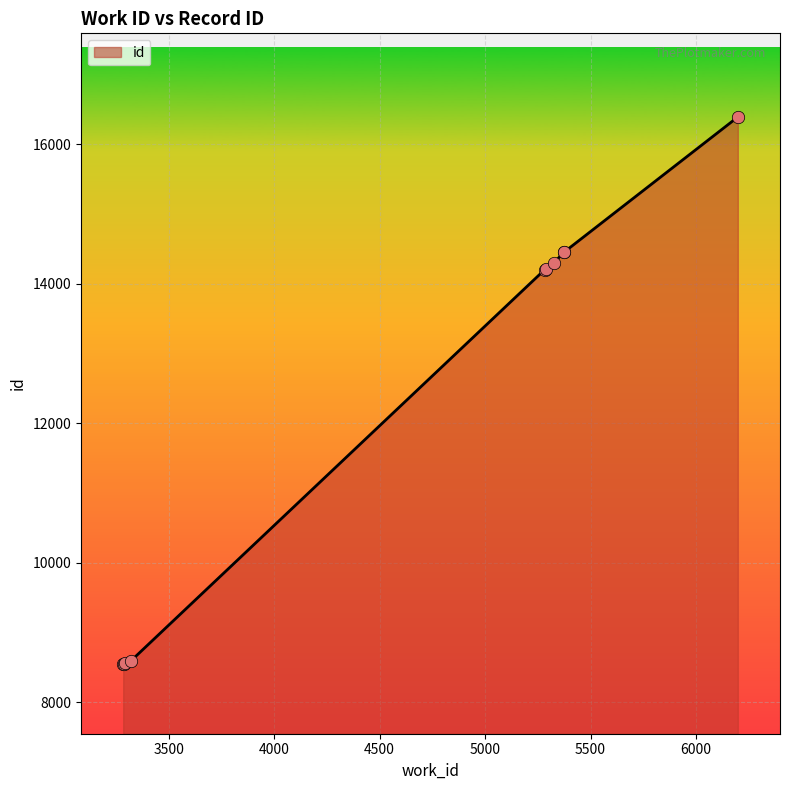

What is the minimum value shown in the chart?

8546